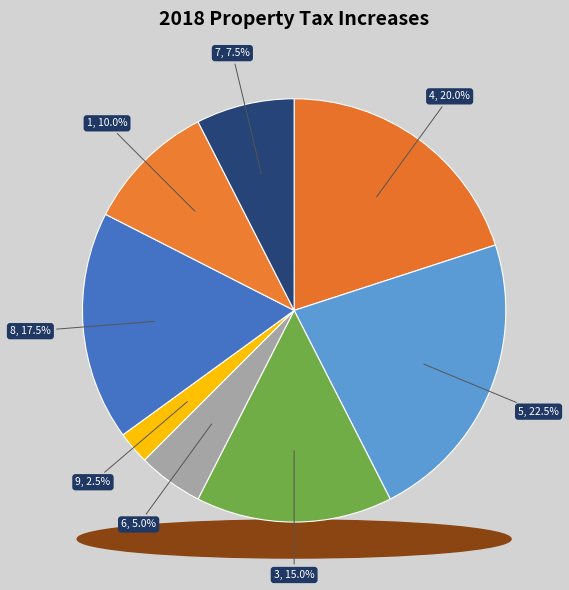

Which category has the biggest portion of the pie?

5